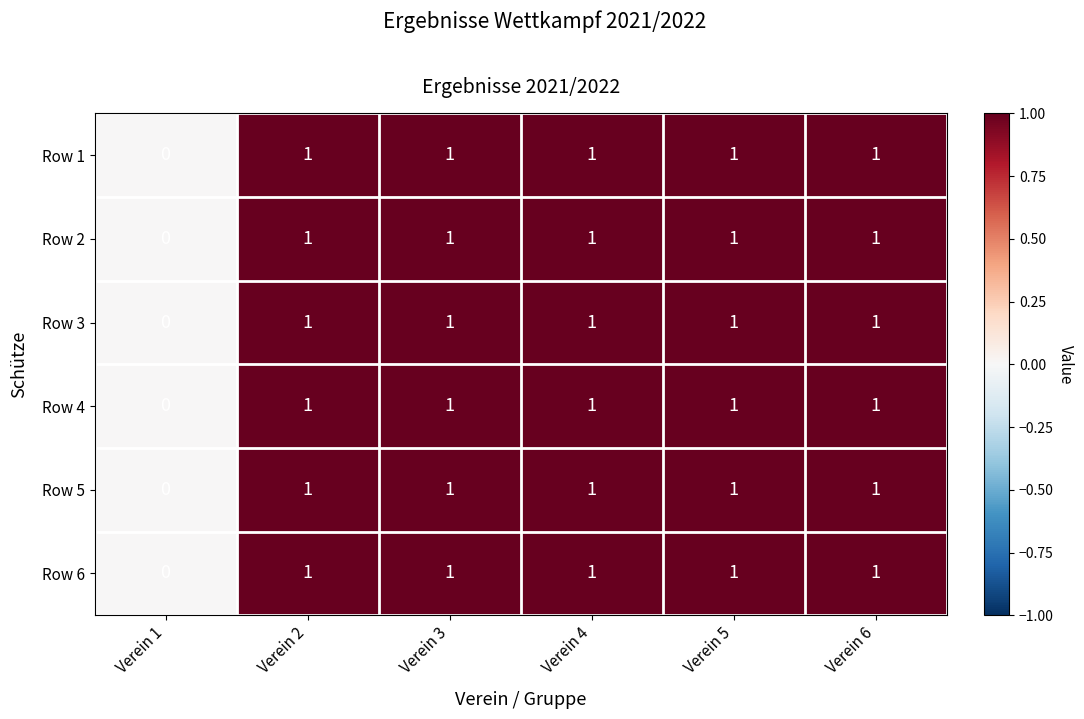

What is the sum of all Row 6 values?

5